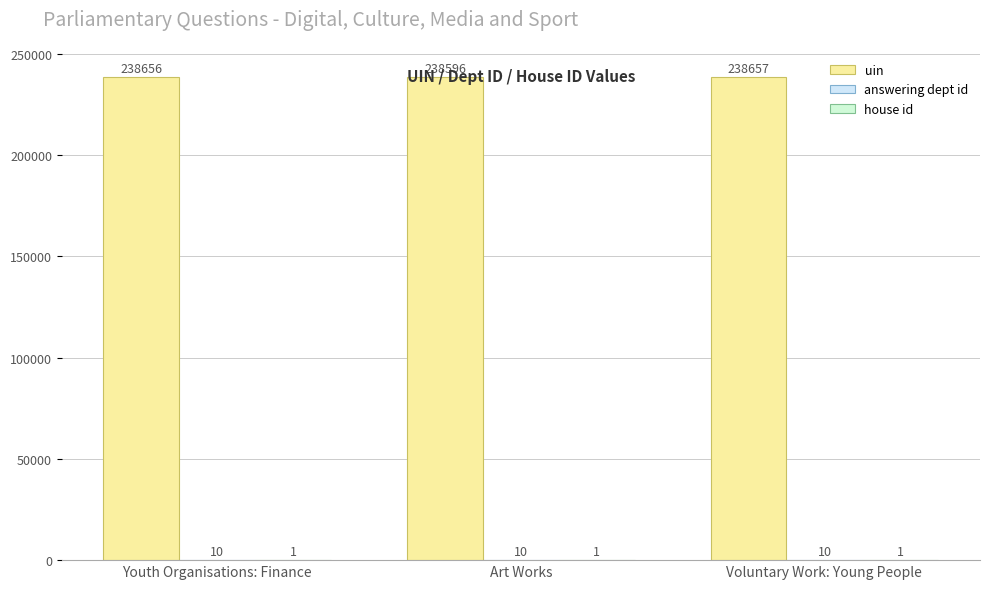

At which label does answering dept id reach its minimum?

Youth Organisations: Finance